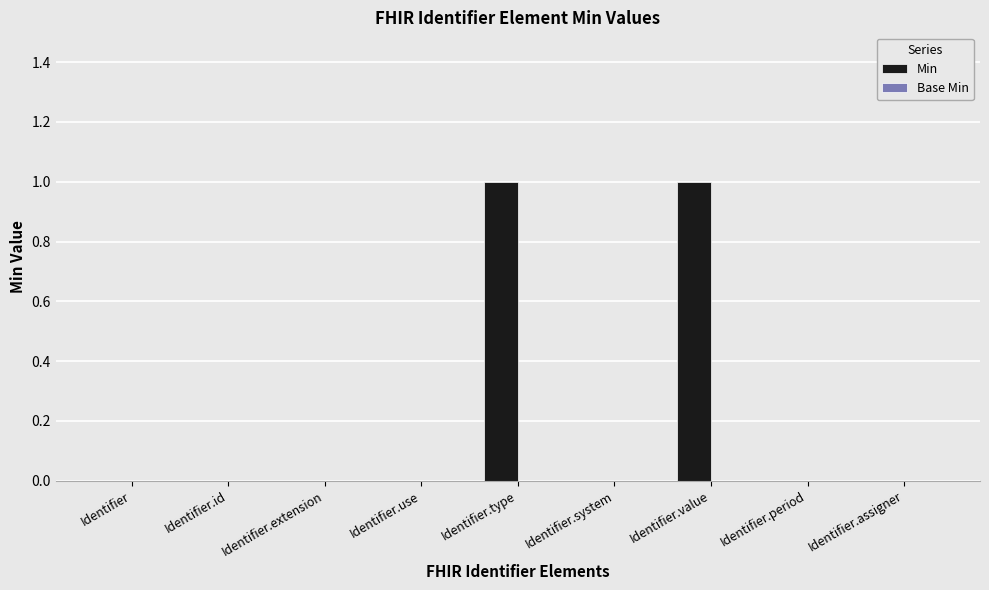

Reading left to right, what are all the values shown in this chart?

Identifier=0	Identifier.id=0	Identifier.extension=0	Identifier.use=0	Identifier.type=1	Identifier.system=0	Identifier.value=1	Identifier.period=0	Identifier.assigner=0